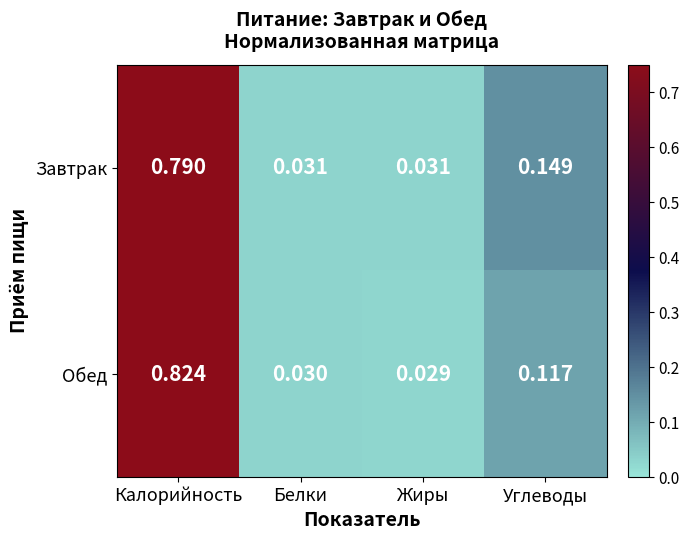

Which category has the highest value across all series?

Калорийность